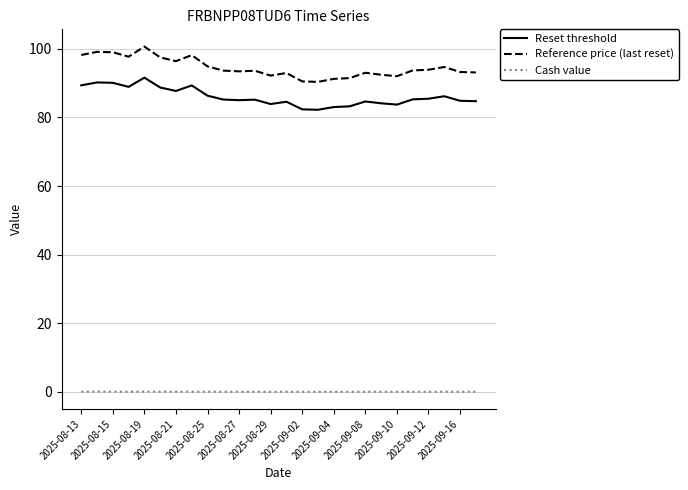

What is the minimum value for Reference price (last reset)?

90.4